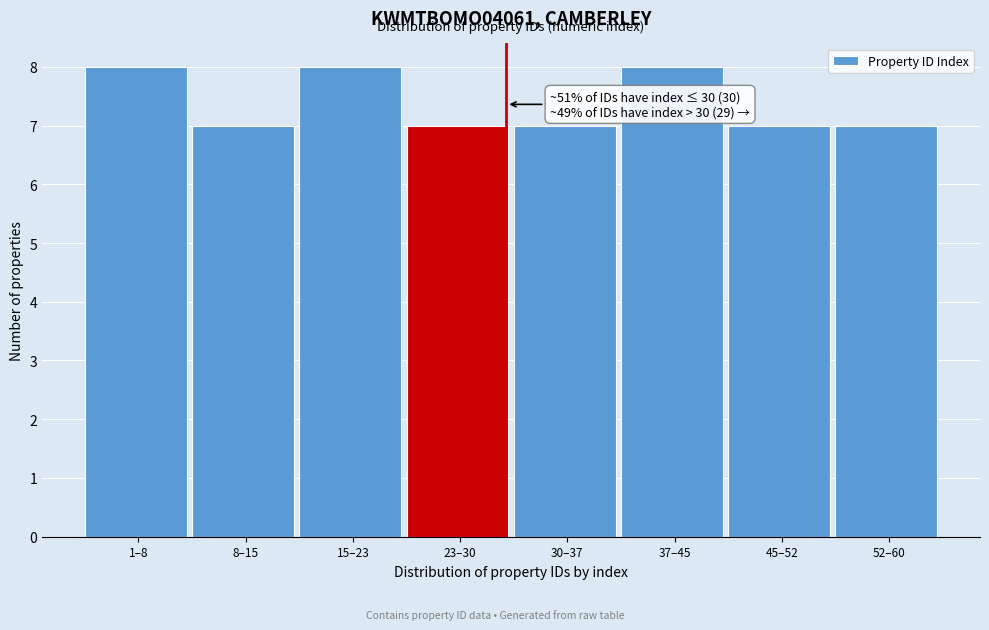

Reading left to right, list all the values displayed in this chart.

1–8=8	8–15=7	15–23=8	23–30=7	30–37=7	37–45=8	45–52=7	52–60=7